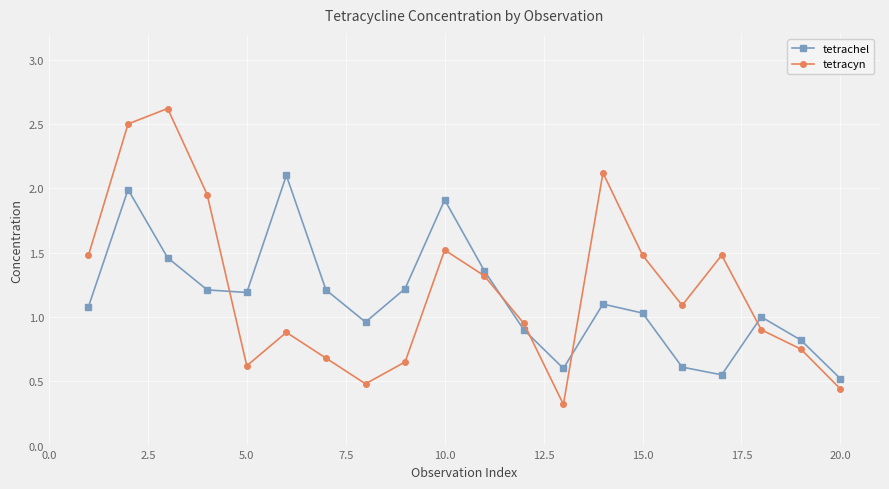

Does the chart display data point markers on the line(s)?

Yes